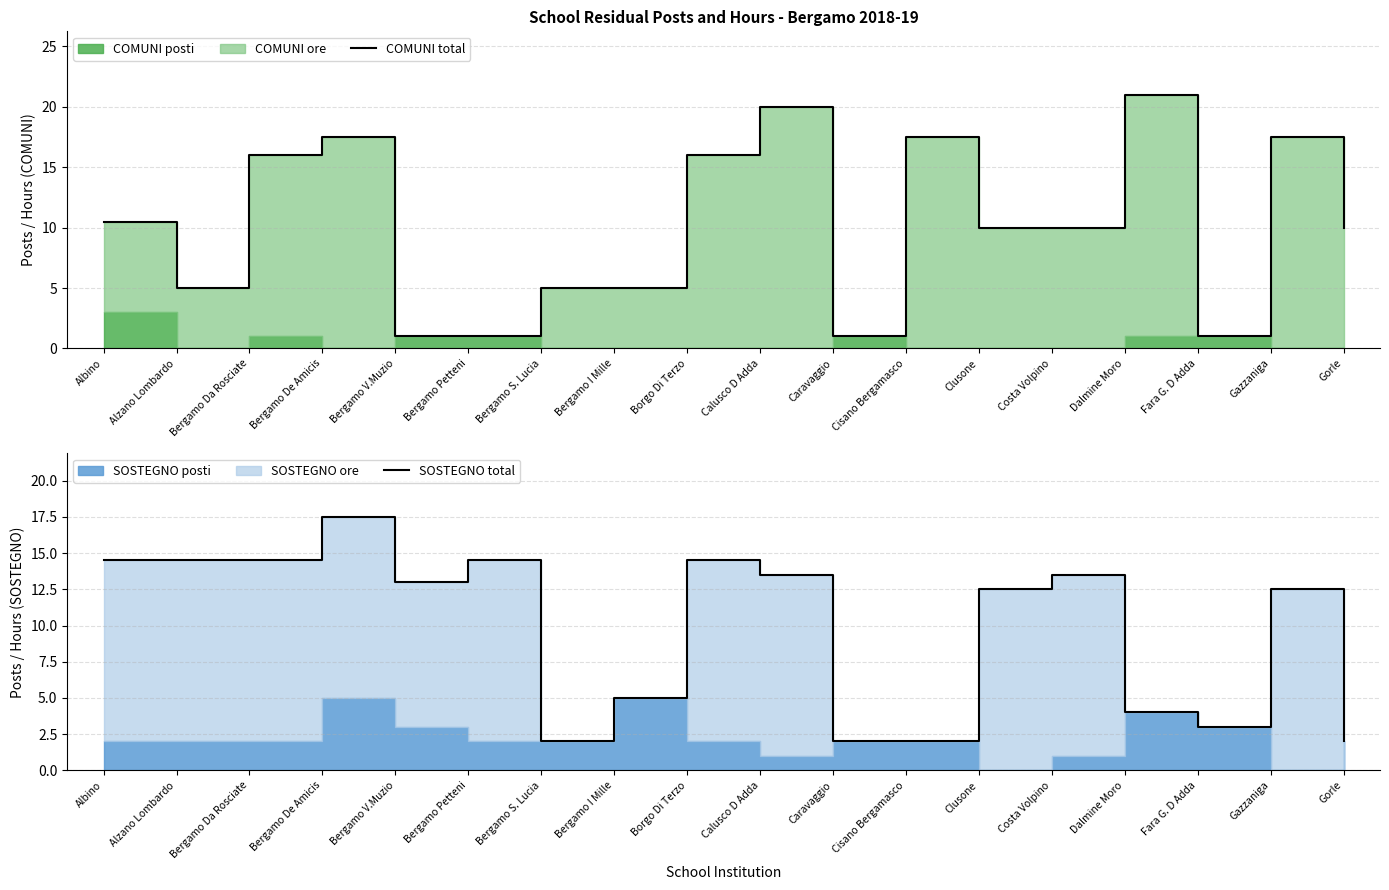

Which category has the lowest value across all series?

Bergamo V.Muzio